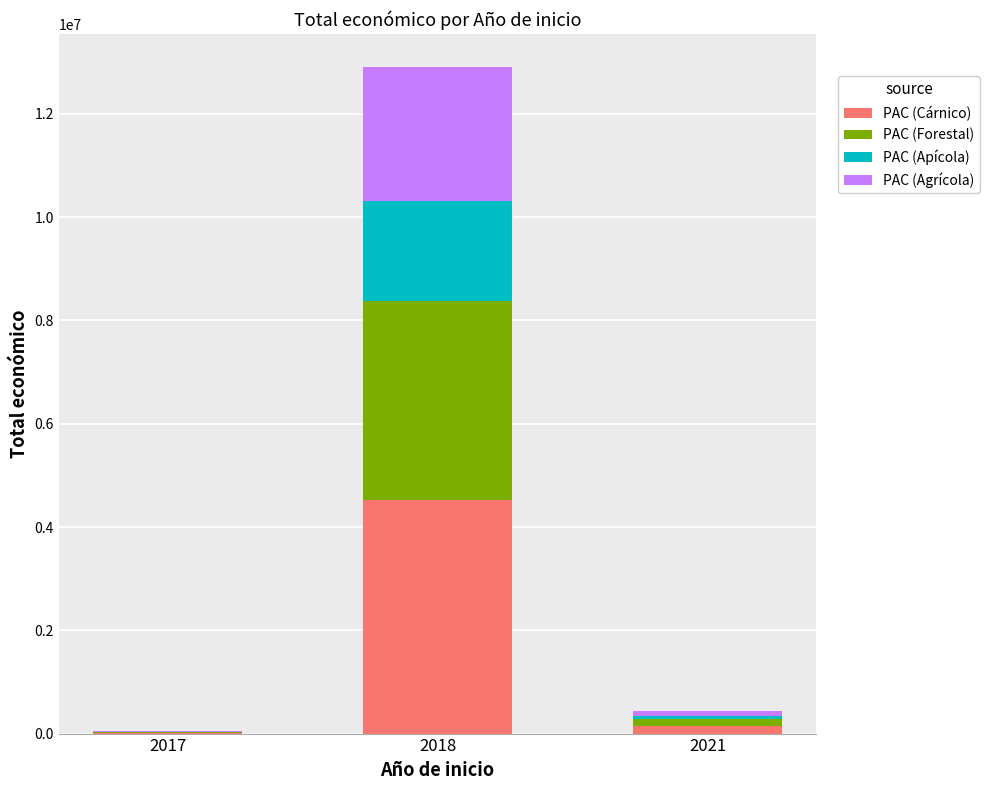

What is the total value across all series at 2018?

12902842.0